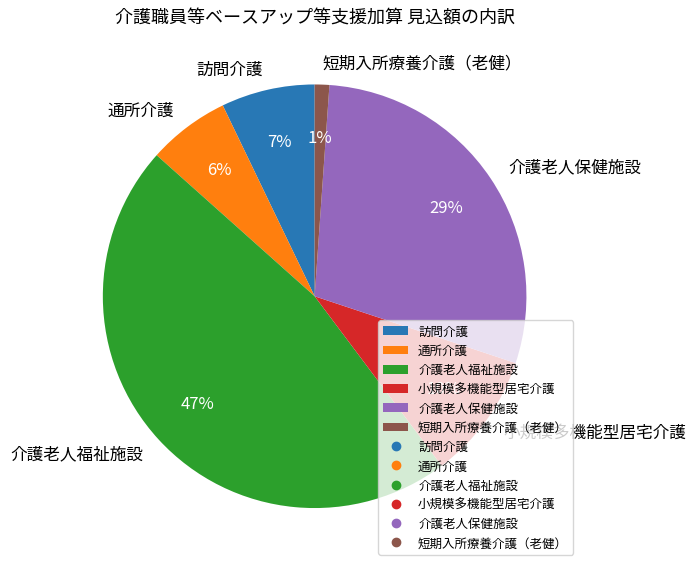

Which category has the smallest portion of the pie?

短期入所療養介護（老健）